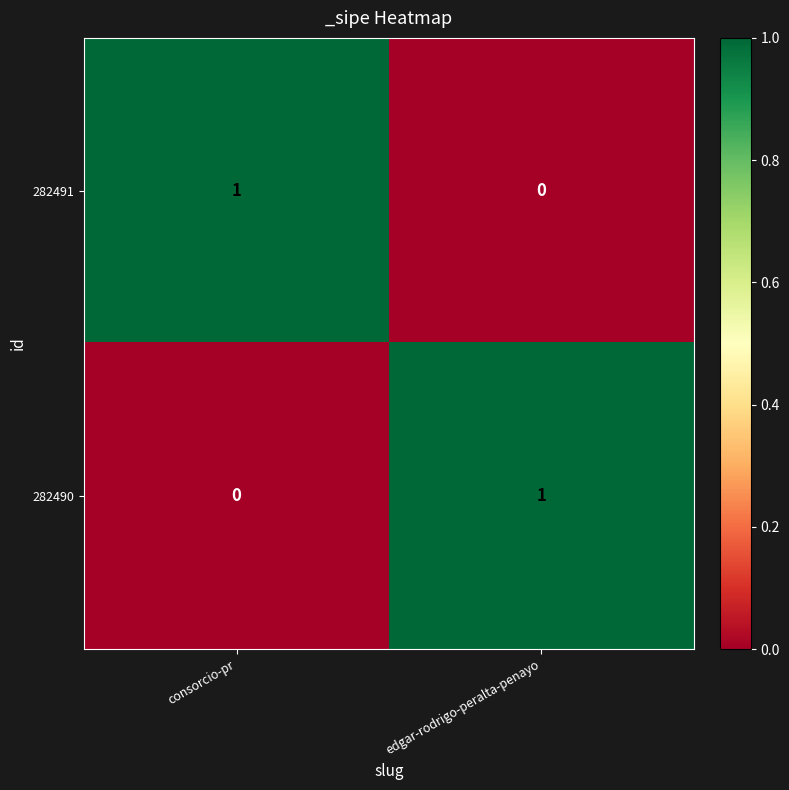

Reading right to left, what are all the values shown in this chart?

282491: edgar-rodrigo-peralta-penayo=0	consorcio-pr=1
282490: edgar-rodrigo-peralta-penayo=1	consorcio-pr=0